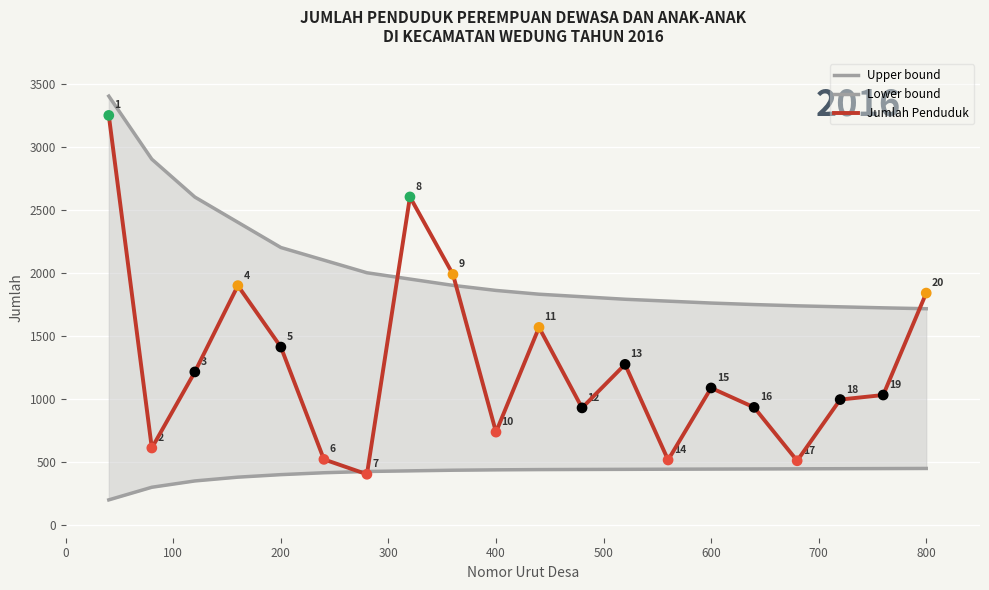

Which series has the largest total across all categories?

Upper bound